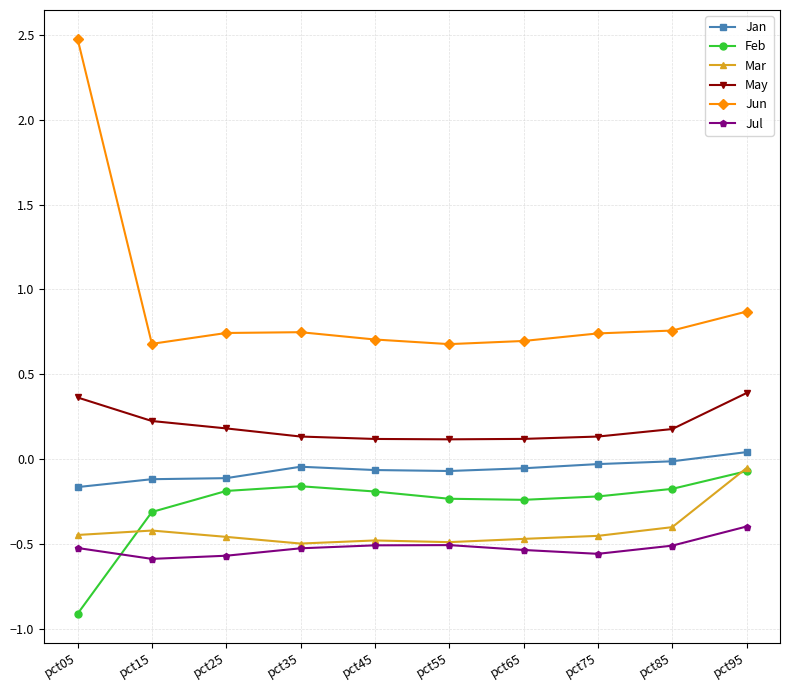

What is the spread (max minus min) of values at pct95?

1.3